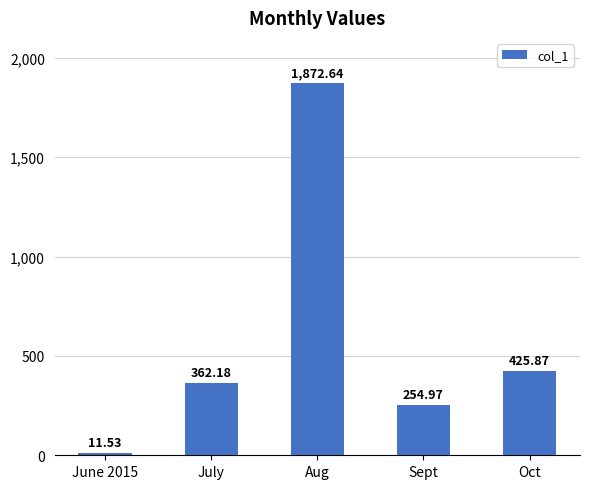

How many distinct data groups are displayed?

1